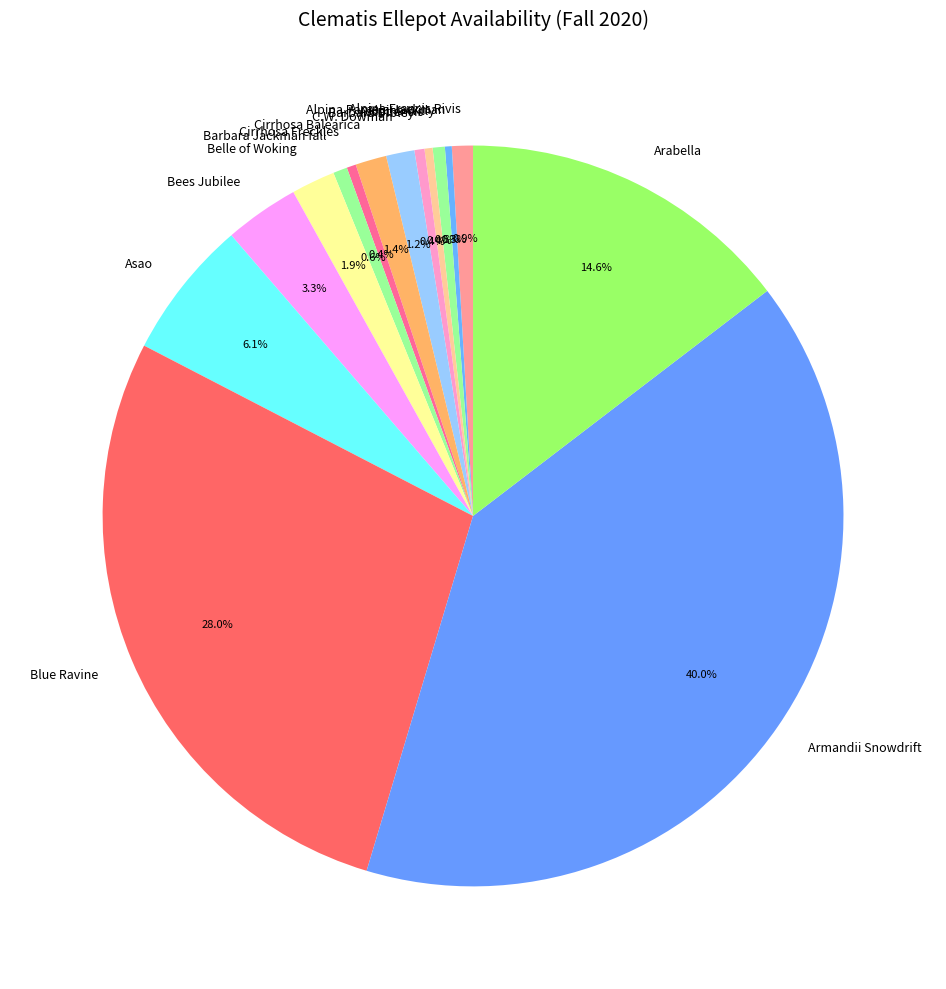

Does any single category account for the majority?

No